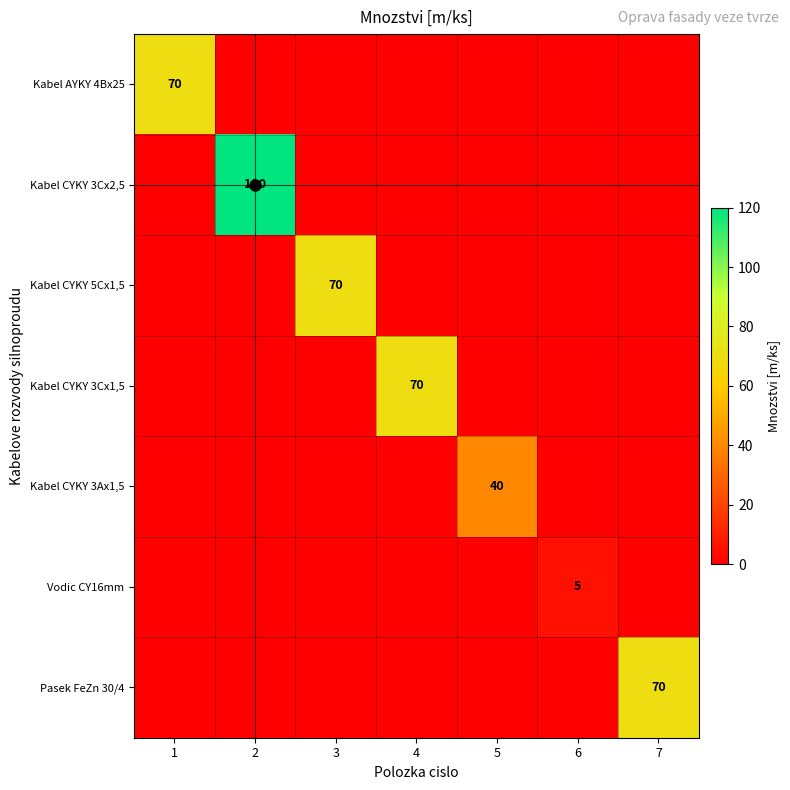

Which label corresponds to the smallest value in the chart?

2